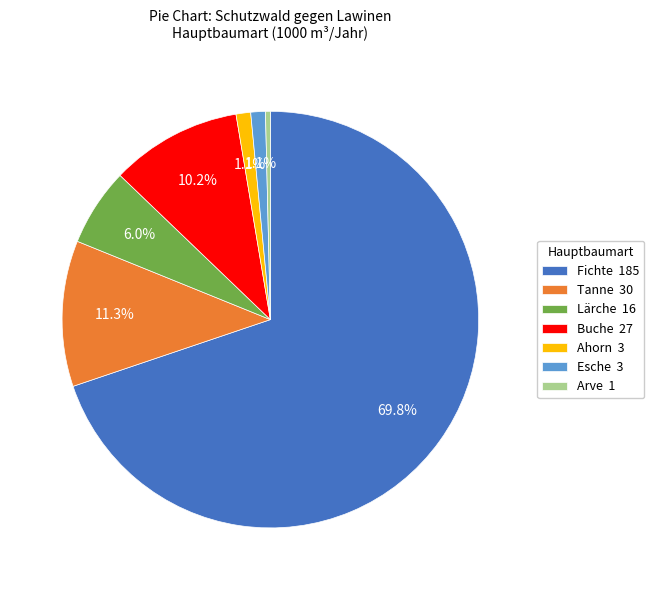

Is it true that Tanne is 11% of the pie?

True